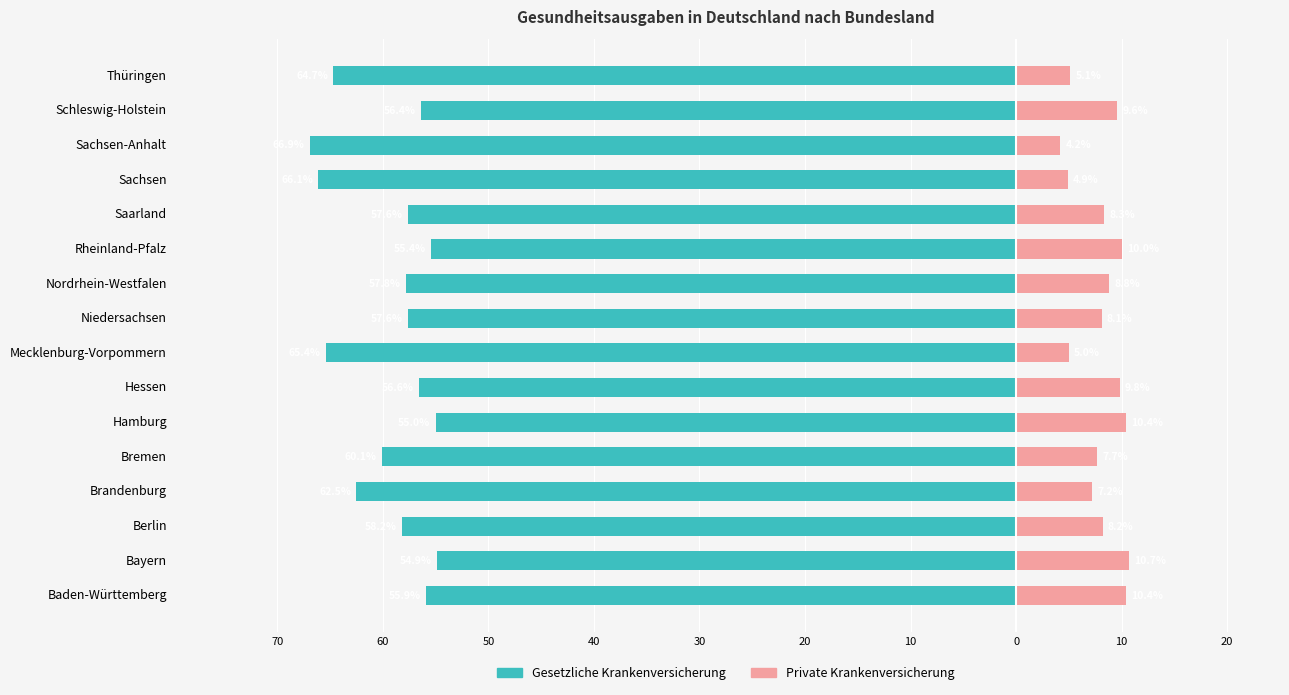

True or false: Private Krankenversicherung has a value of 9.8 at Hessen.

True